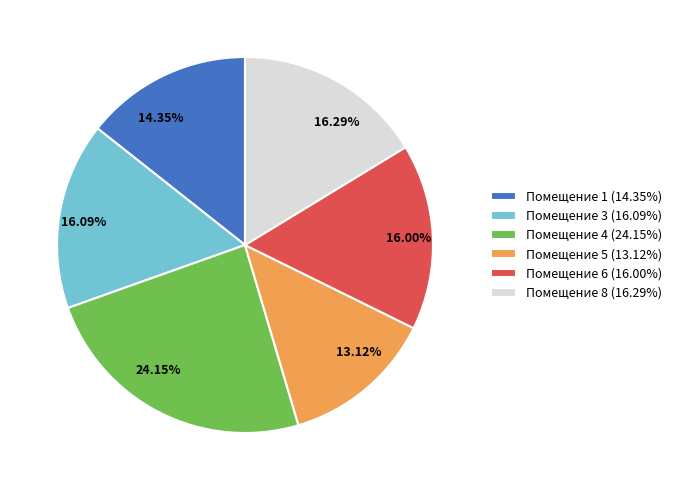

To the nearest percent, what is the average slice percentage?

17%